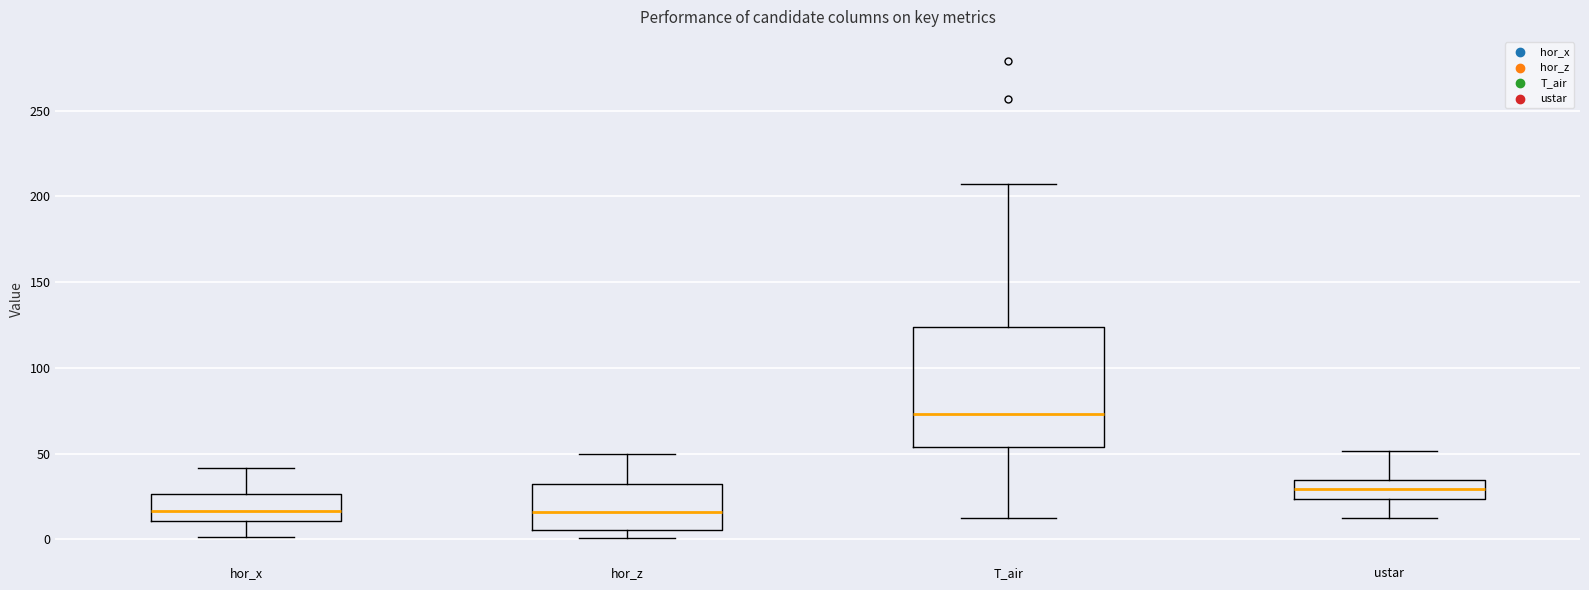

Reading left to right, read every box against the y-axis: the position of its median line, the range the box covers, and the ends of its whiskers. The values are not printed on the chart, so give them approximately, as read against the axis.

hor_x: median 15, box 10 to 25, whiskers 0 to 40
hor_z: median 15, box 5 to 30, whiskers 0 to 50
T_air: median 75, box 55 to 125, whiskers 10 to 205
ustar: median 30, box 25 to 35, whiskers 15 to 50